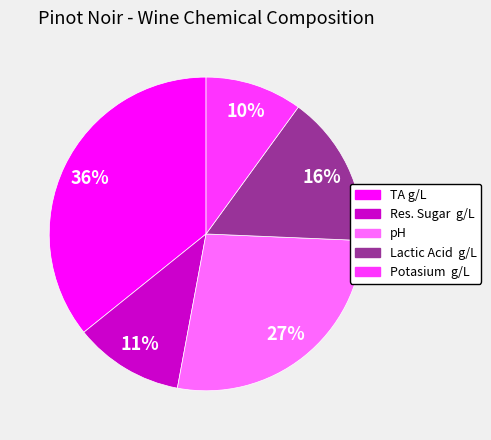

Do Res. Sugar g/L and pH together represent more than half of the pie?

No